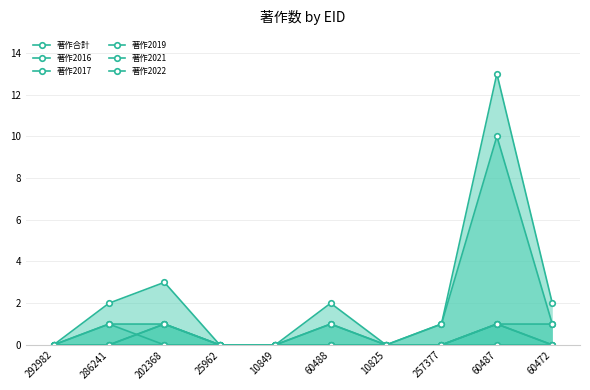

Where is 著作合計 nearest to the value 6?

202368